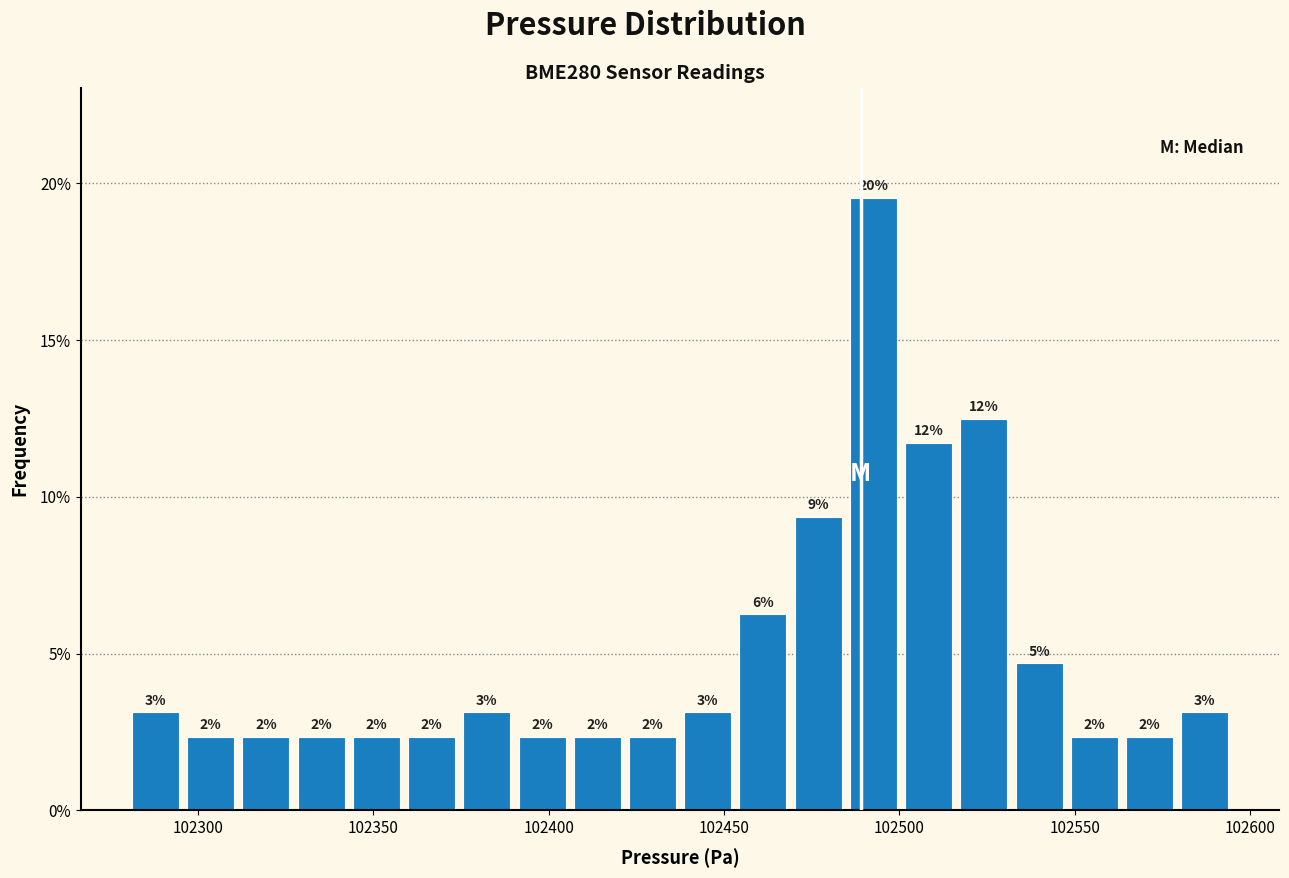

Read against the x-axis, roughly where is the centre of the tallest bar?

102495